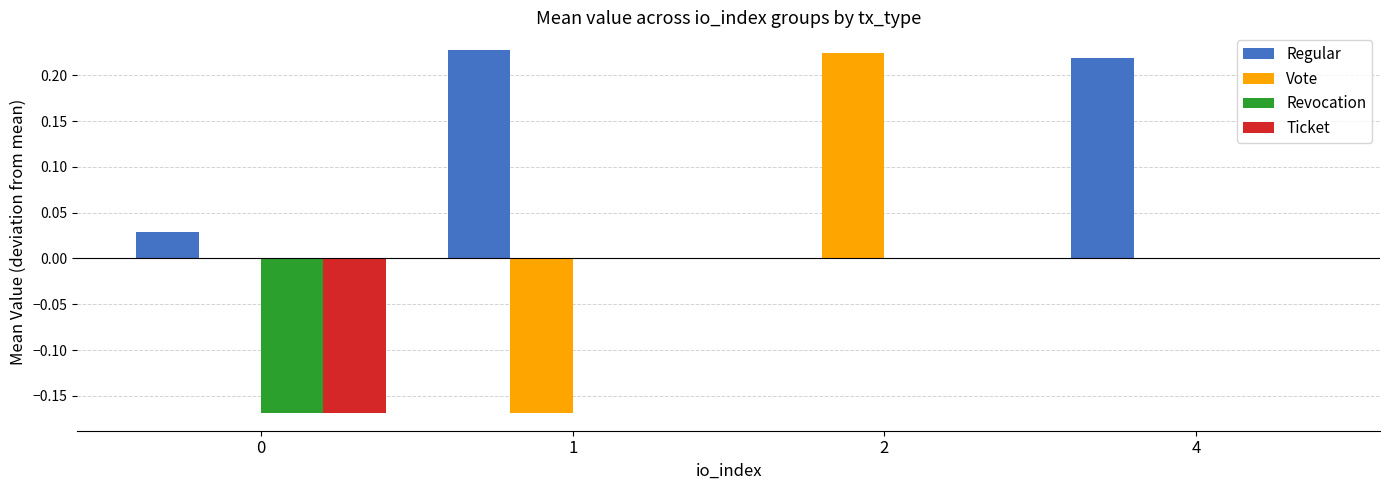

True or false: Revocation has a value of 0.0 at 1.

True